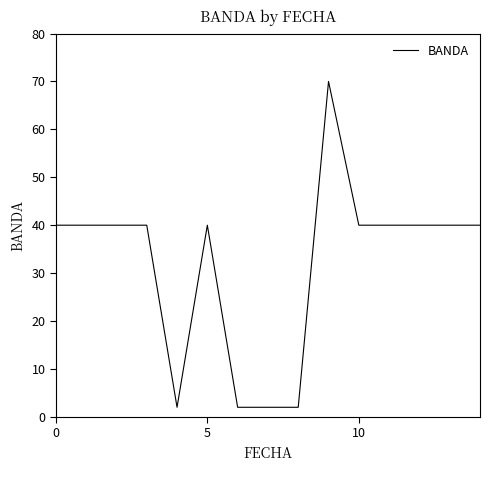

What is the smallest value displayed?

2